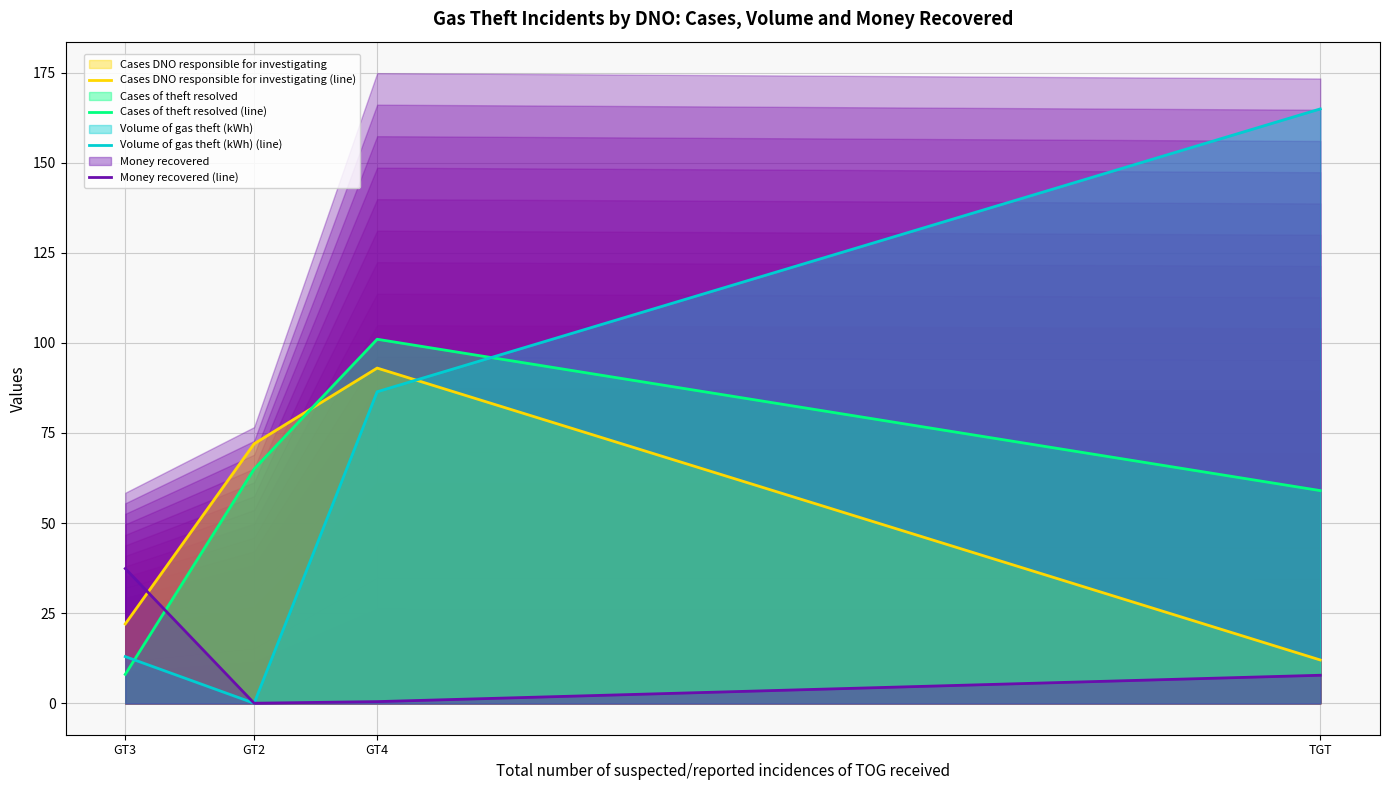

What is the average value of the Cases DNO responsible for investigating (line) series?

49.8